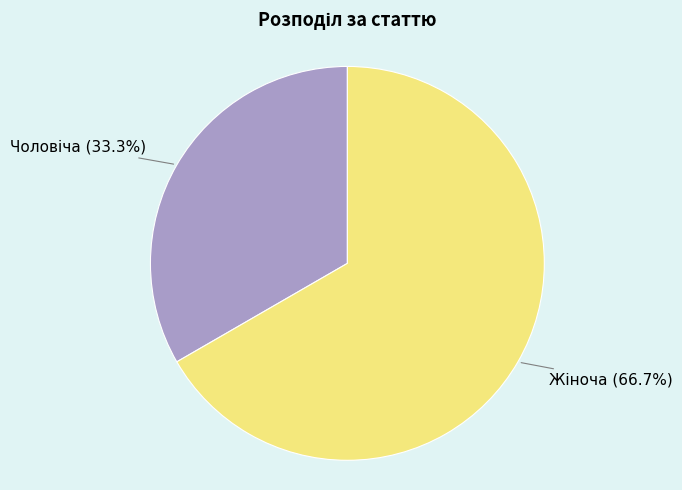

How many slices are in this pie chart?

2